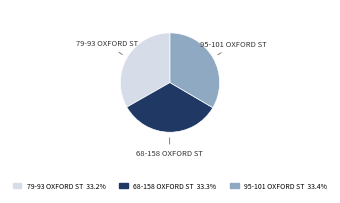

Does any single category account for the majority?

No